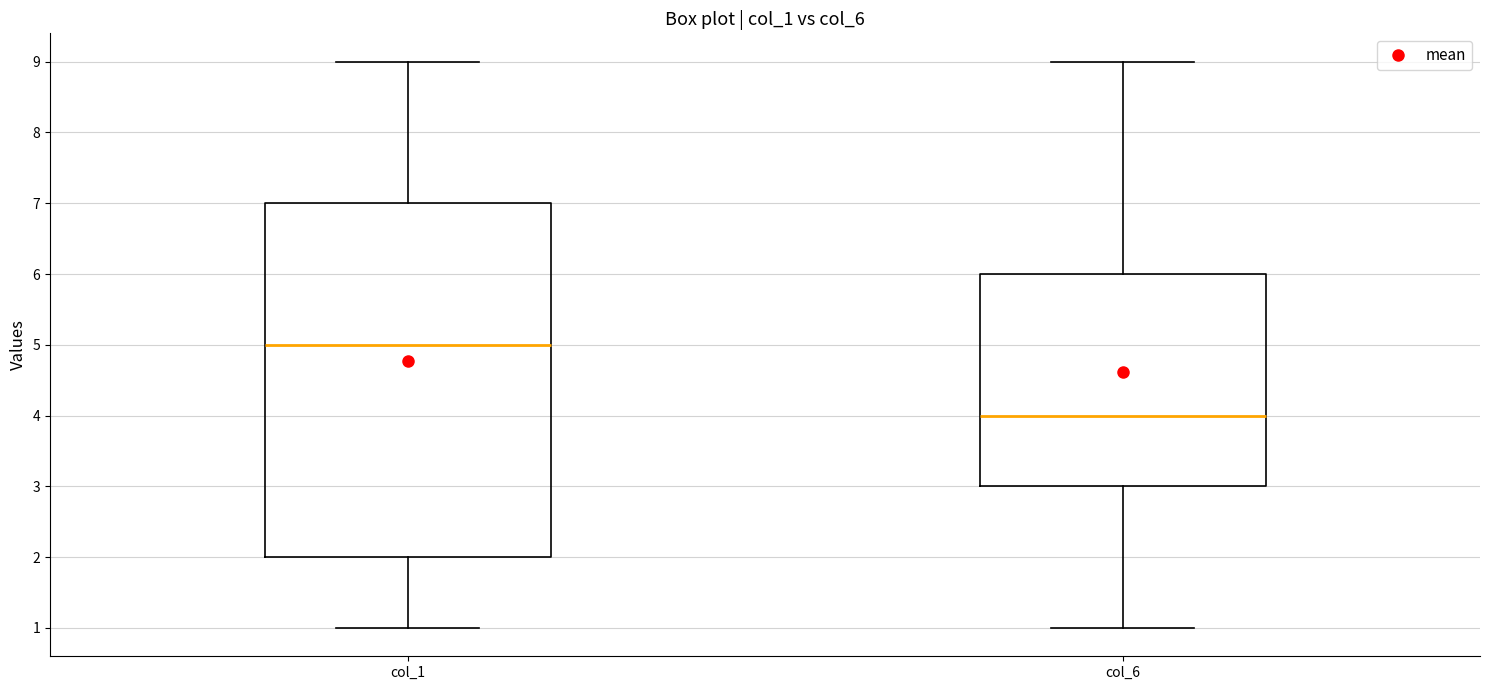

Comparing the boxes themselves (not the whiskers), which one is the tallest?

col_1